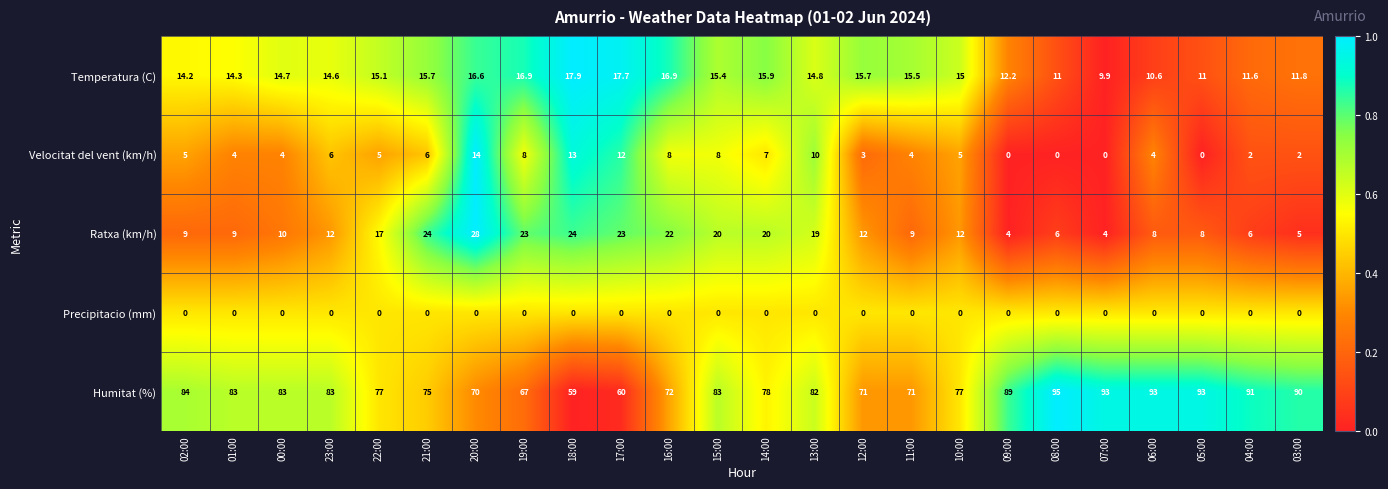

List the series in order of their peak value, highest first.

Humitat (%), Ratxa (km/h), Temperatura (C), Velocitat del vent (km/h), Precipitacio (mm)